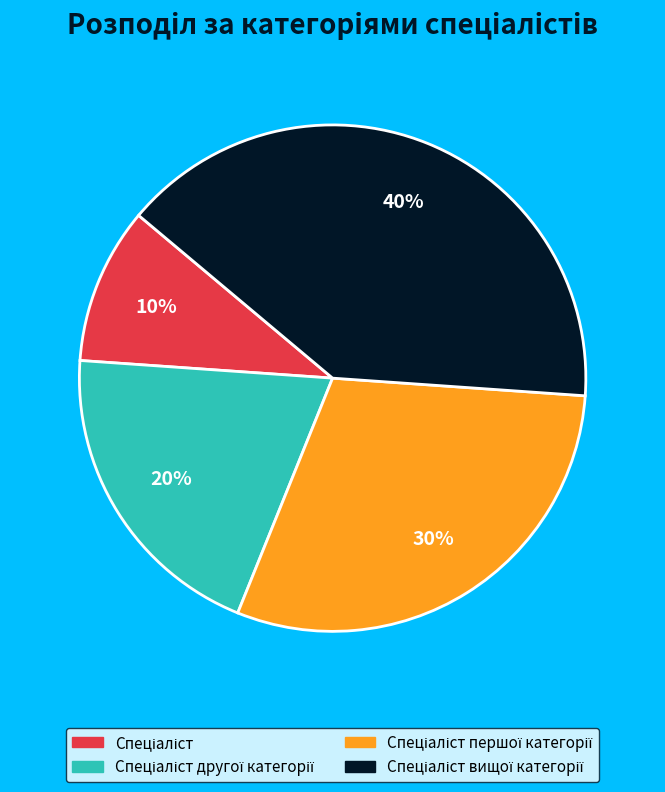

To the nearest percent, what is the difference between the largest and smallest slice percentages?

30%